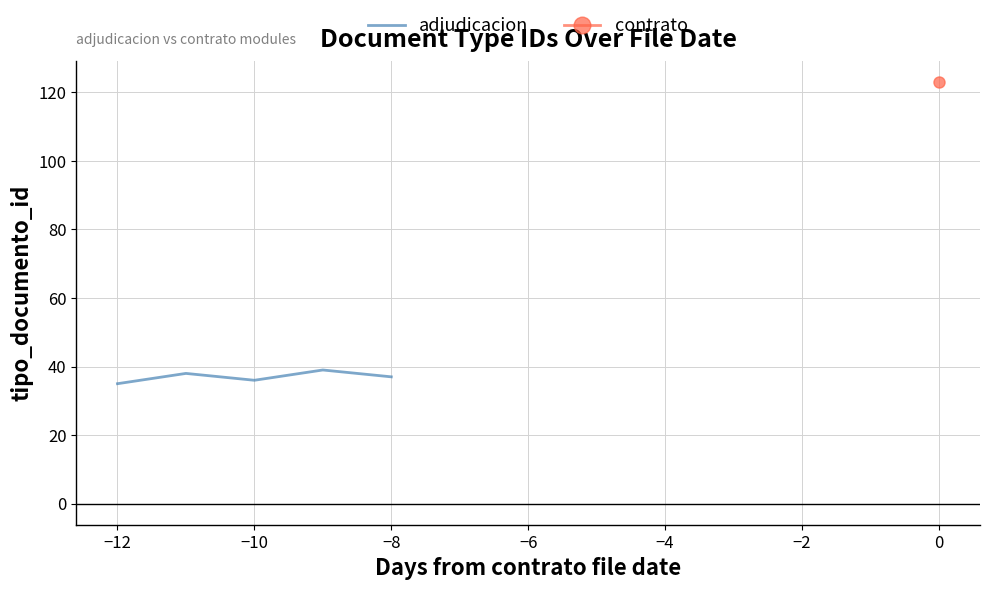

The value of adjudicacion at −10 is 61. True or false?

False